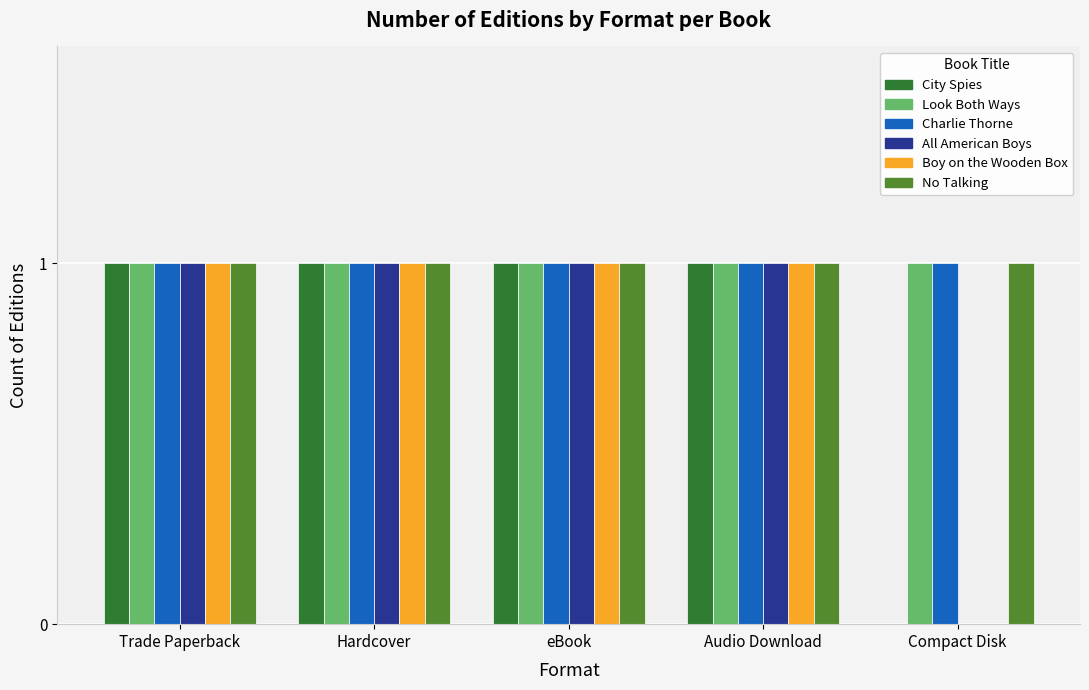

What is the total value across all series at eBook?

6